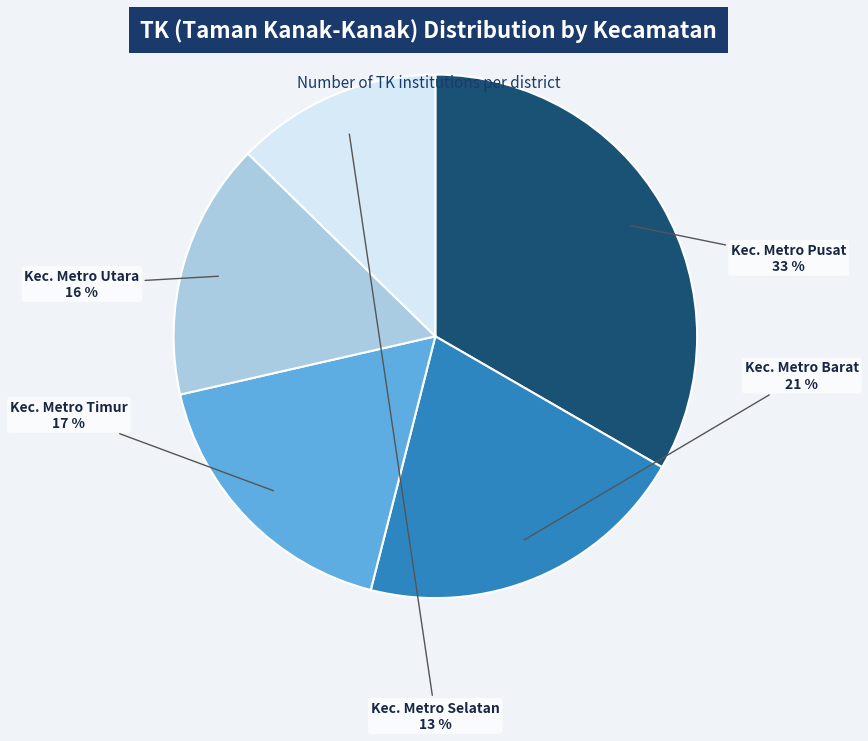

Count the number of slices in the pie.

5